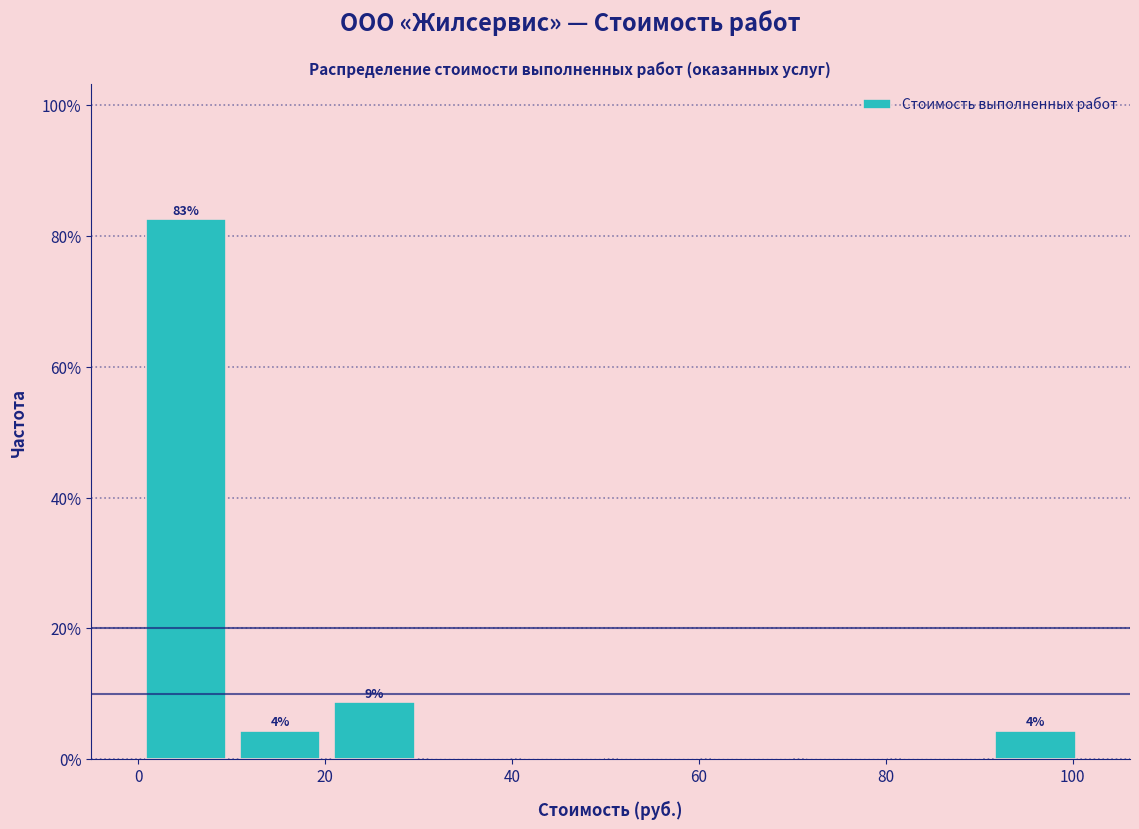

Over which range of the x-axis is the bar tallest?

0 to 10